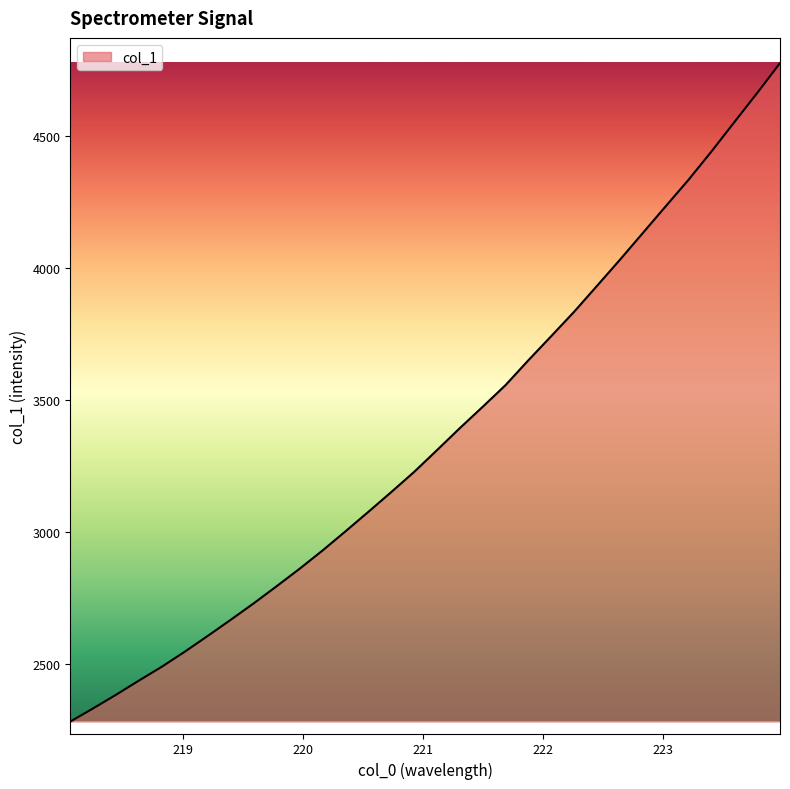

What is the maximum value shown in the chart?

4774.4